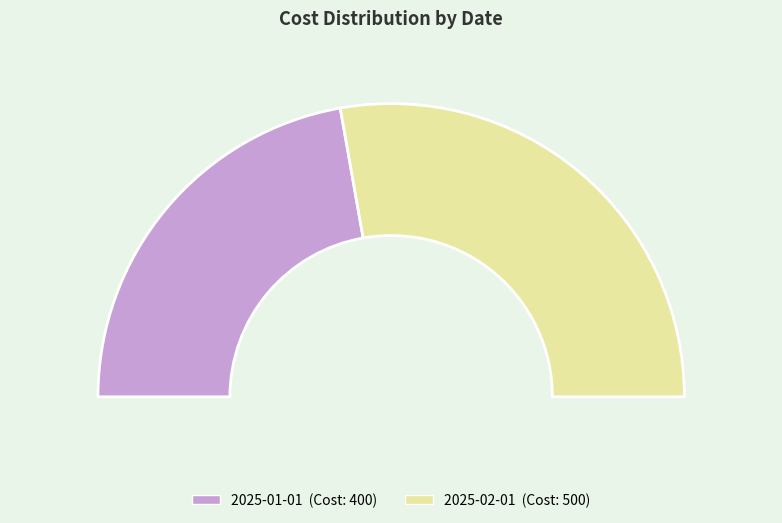

Count the number of slices in the pie.

2